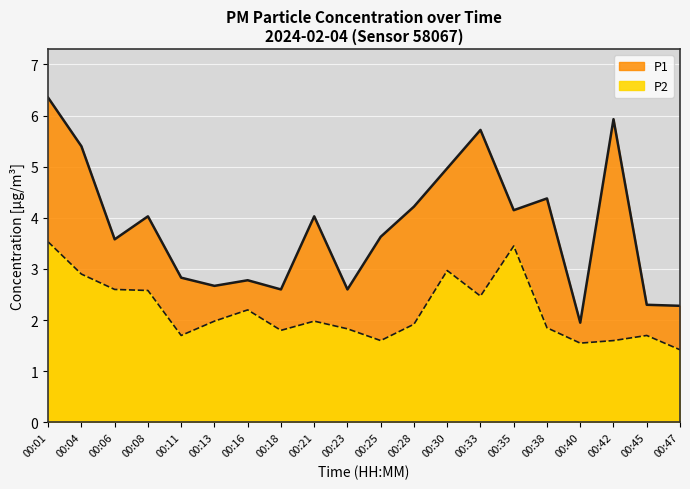

What is the spread (max minus min) of values at 00:11?

1.1